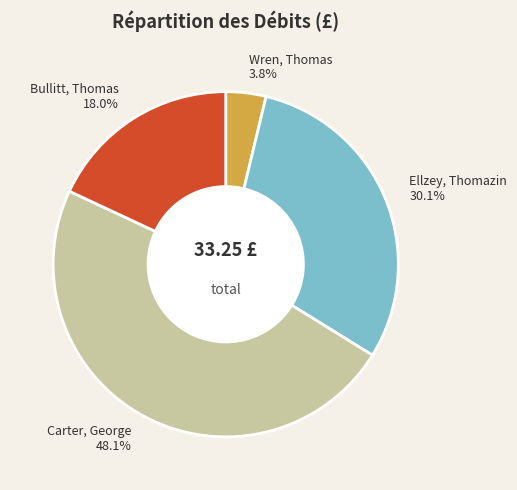

To the nearest percent, what is the difference between the Wren, Thomas and Bullitt, Thomas slice percentages?

14%